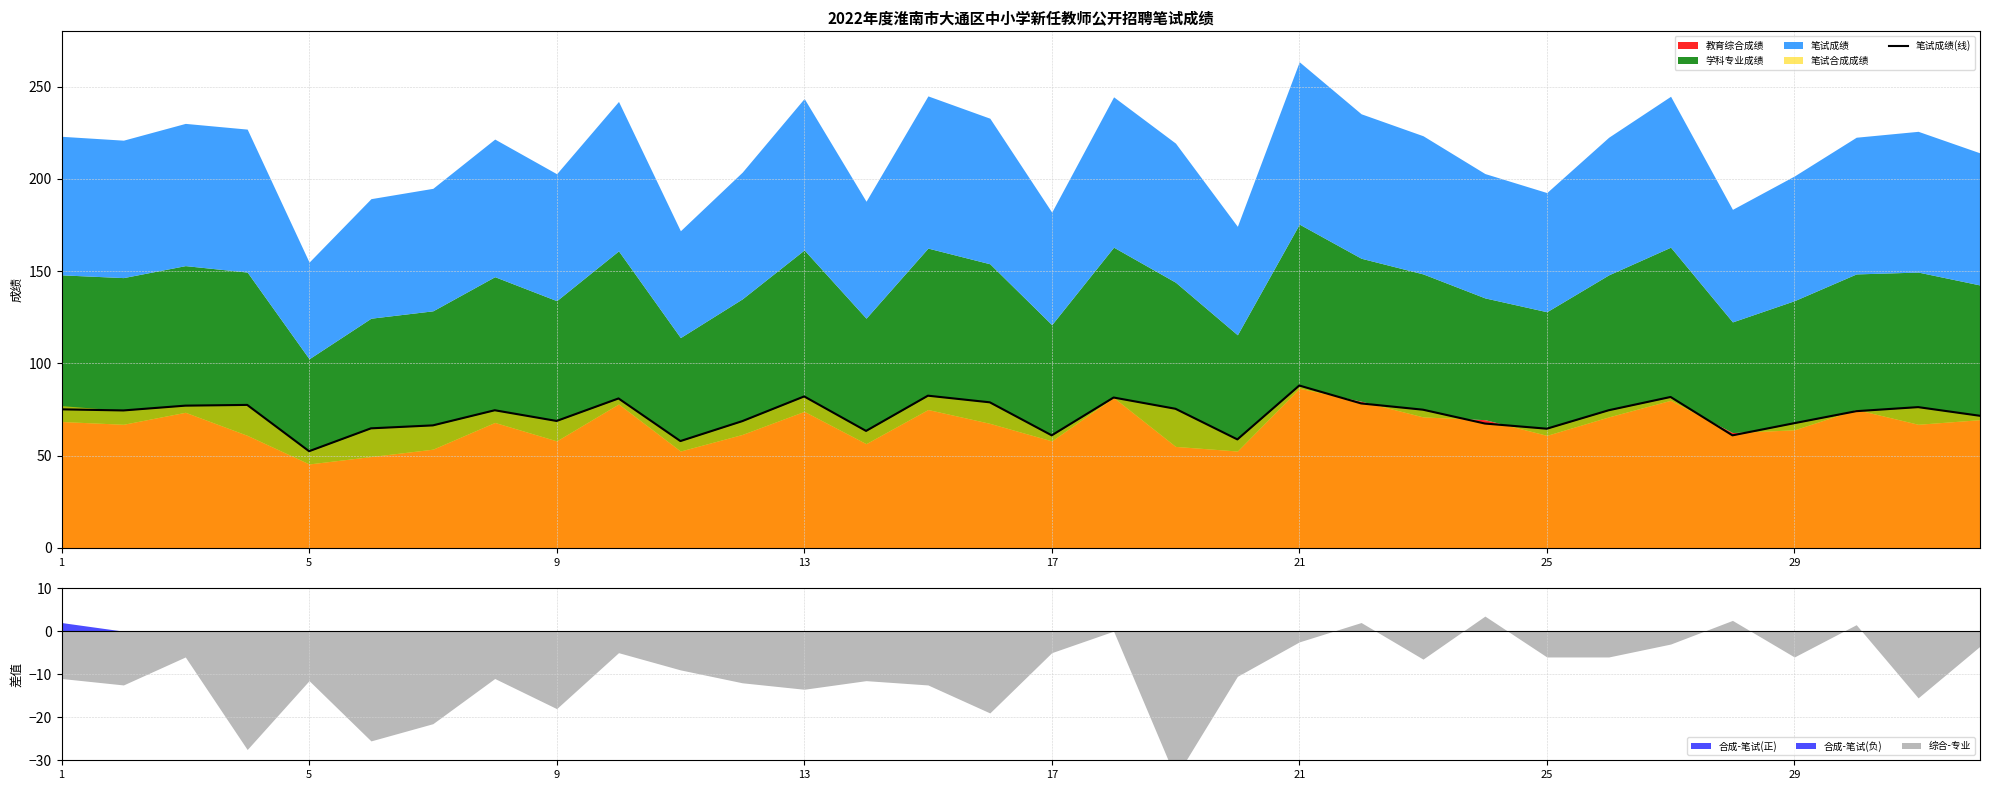

True or false: 笔试成绩(线) has a value of 41.0 at 17.

False